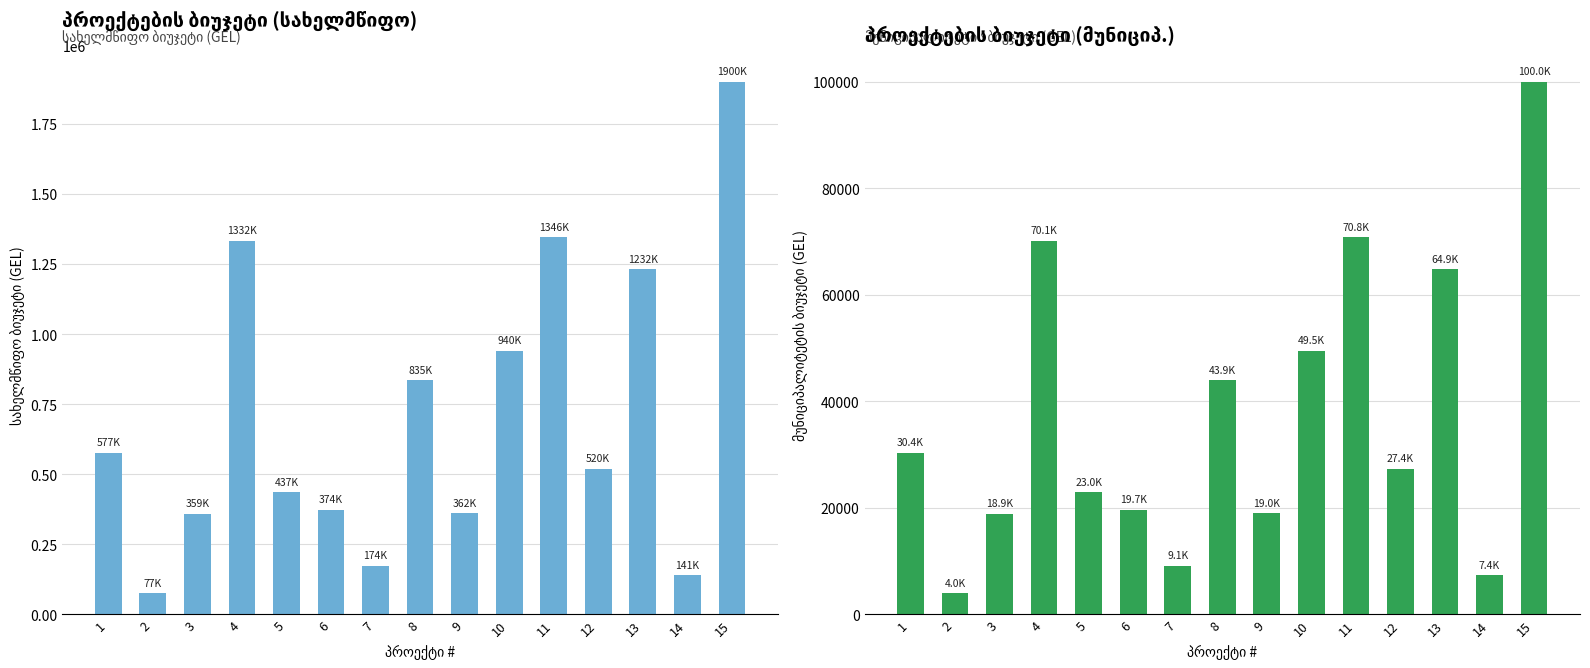

What is the difference between the highest and lowest values at 2?

72877.5